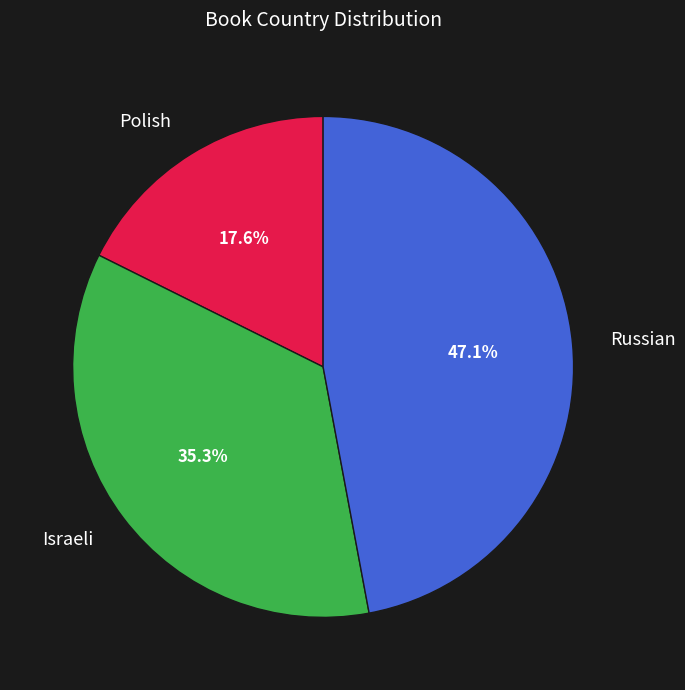

To the nearest percent, what percentage of the pie is Israeli?

35%